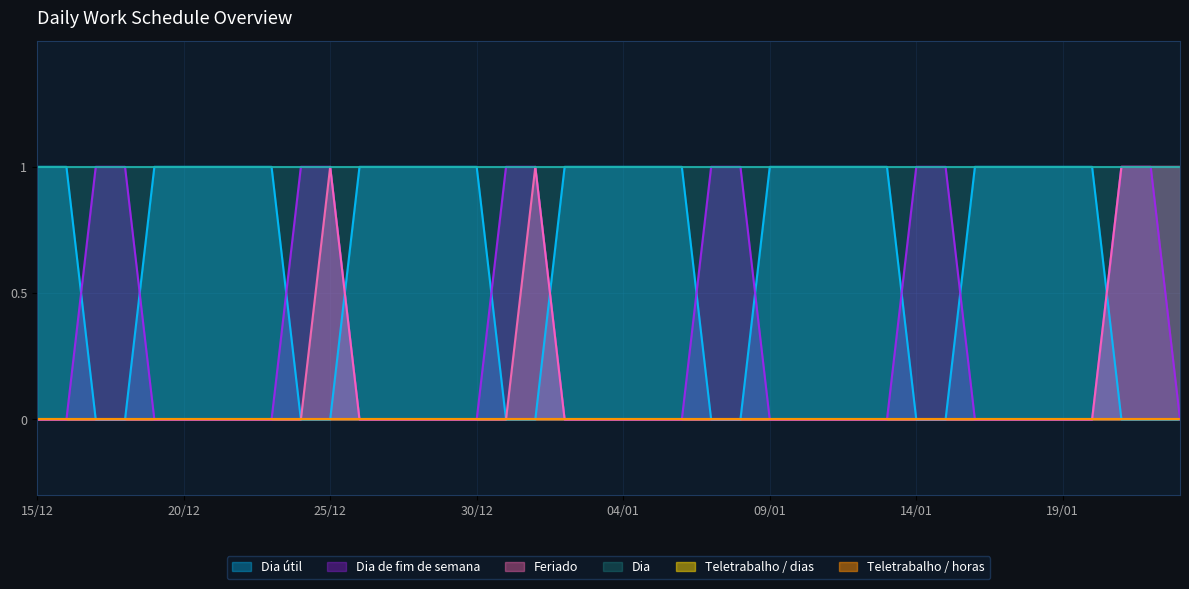

Does the chart display data point markers on the line(s)?

No